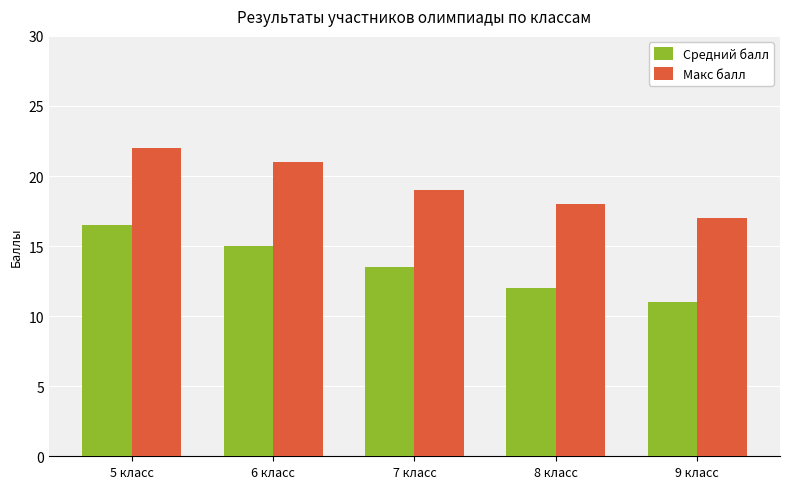

Rank the series at 7 класс from lowest to highest value.

Средний балл, Макс балл